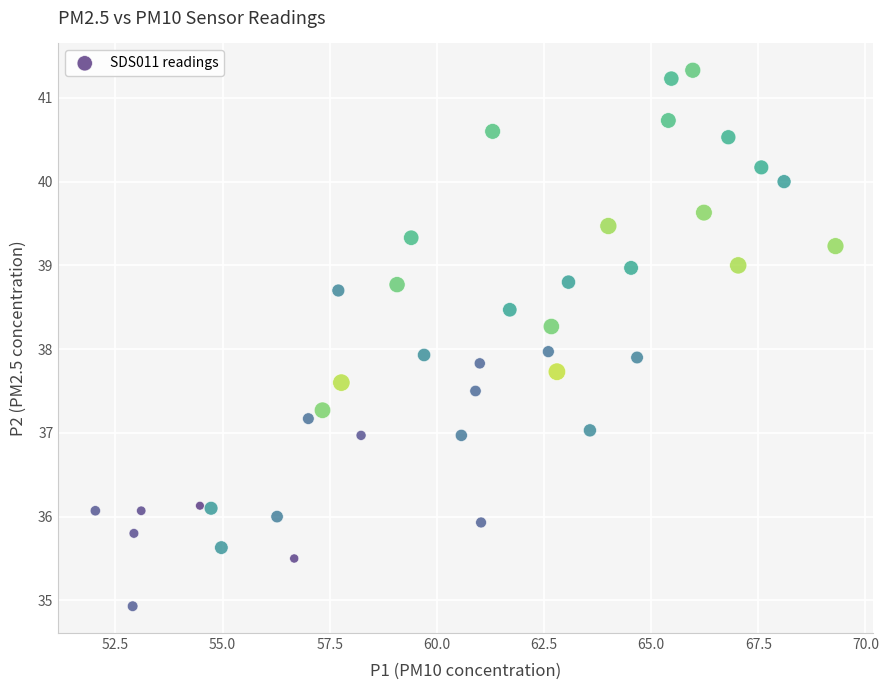

What is the range of Y values (max minus min)?

6.4